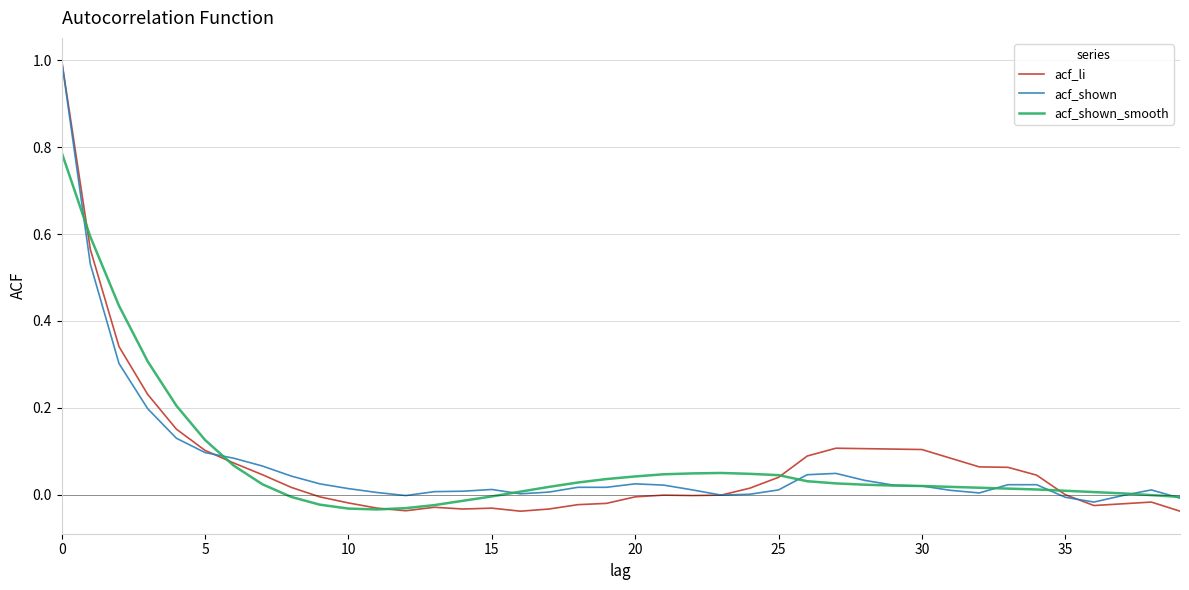

What is the highest value of the acf_li series?

1.0